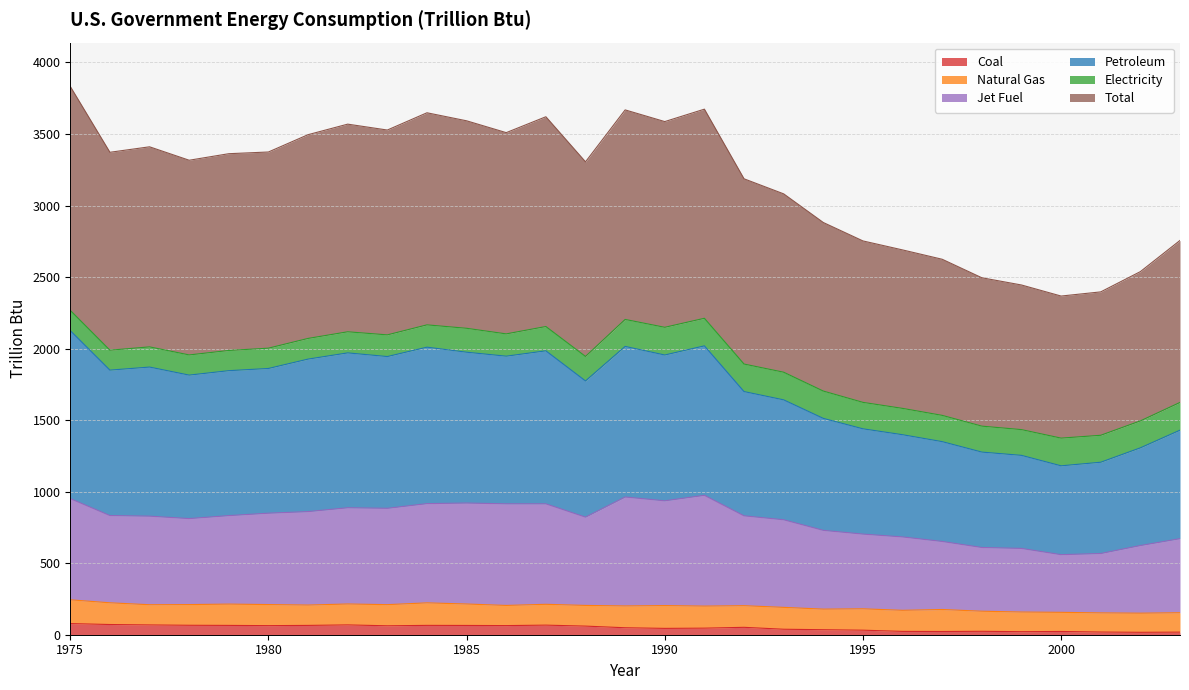

What is the difference between the highest and lowest values at 1994?

2846.3